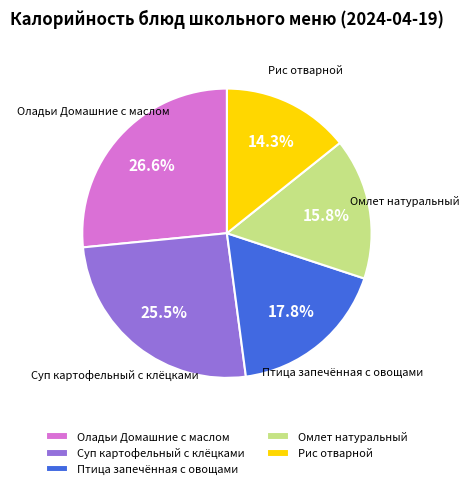

Do Суп картофельный с клёцками and Оладьи Домашние с маслом together represent more than half of the pie?

Yes